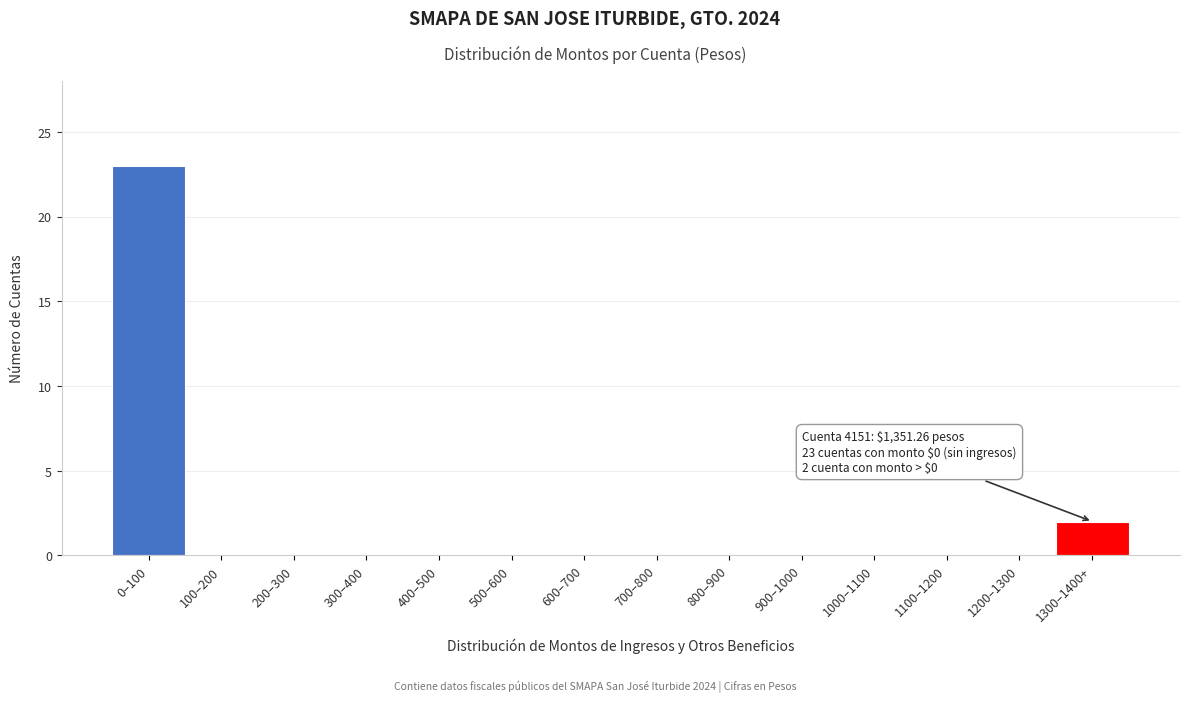

Reading right to left, what are all the values shown in this chart?

1300–1400+=2	1200–1300=0	1100–1200=0	1000–1100=0	900–1000=0	800–900=0	700–800=0	600–700=0	500–600=0	400–500=0	300–400=0	200–300=0	100–200=0	0–100=23